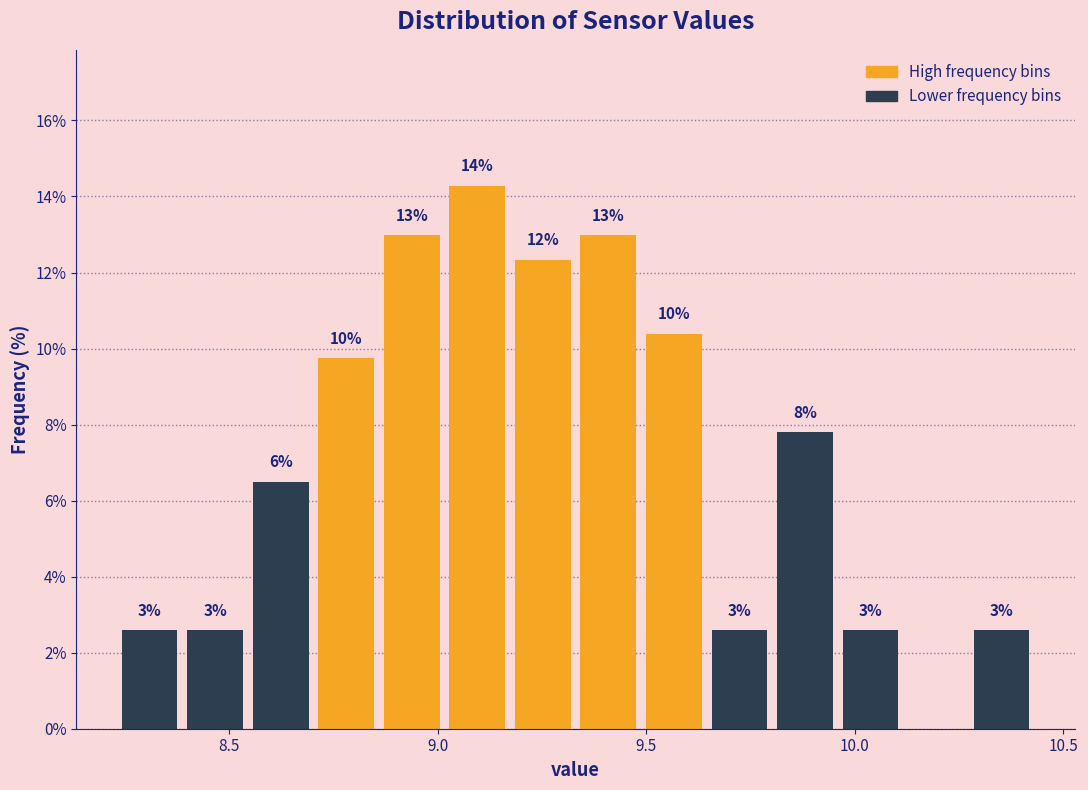

Around what value on the x-axis is the tallest bar? Give the approximate position of its centre, as read against the axis.

9.10